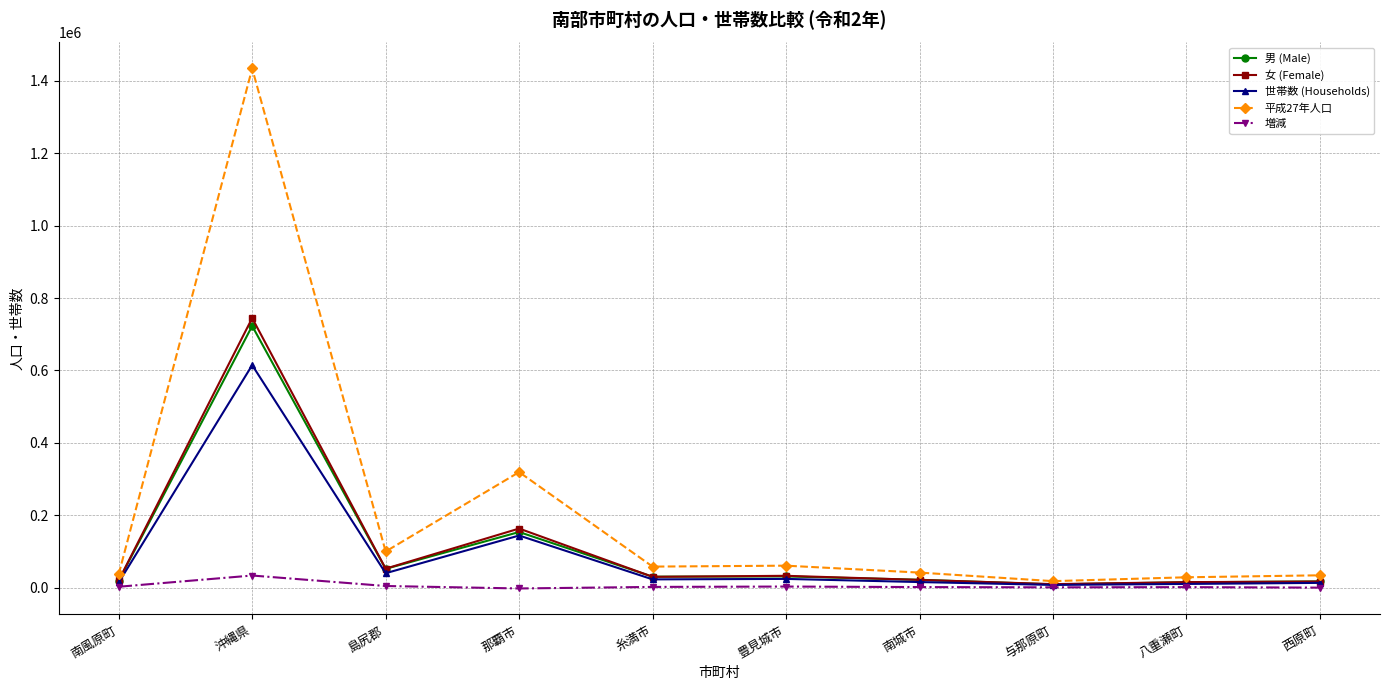

What is the highest value of the 増減 series?

33914